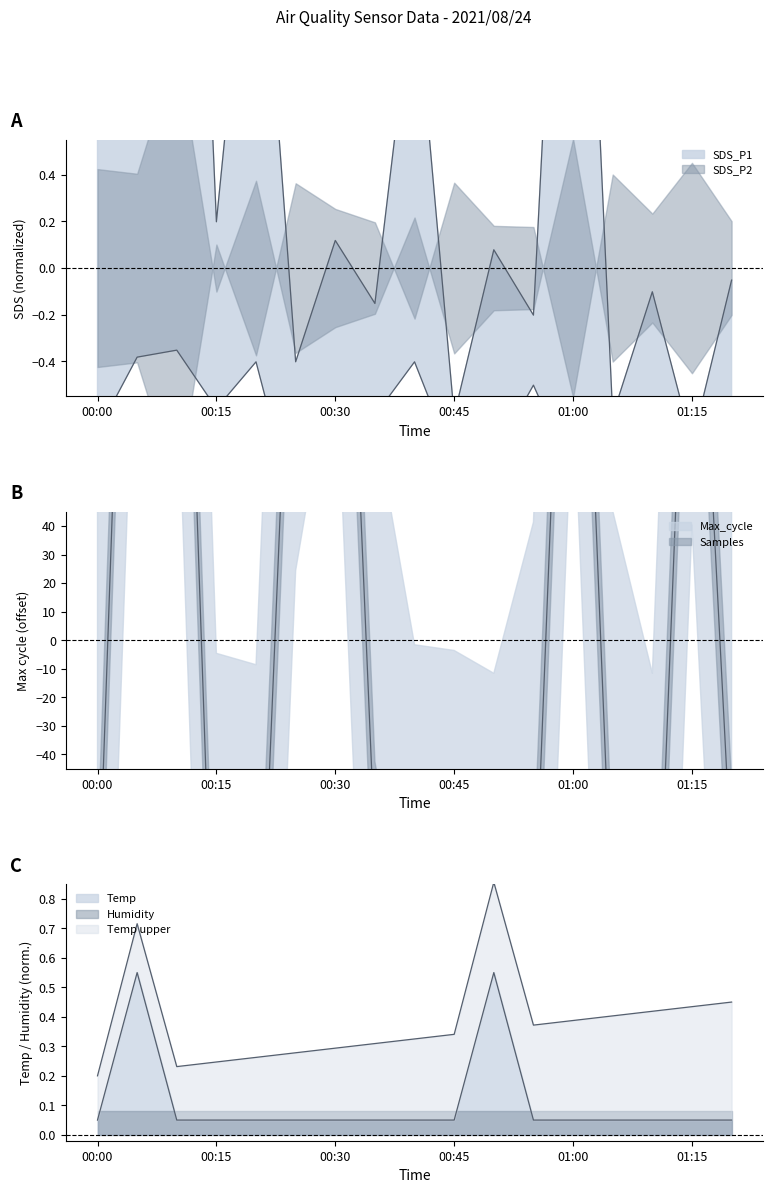

What is the difference between the maximum and minimum values in the SDS_P2 series?

0.8